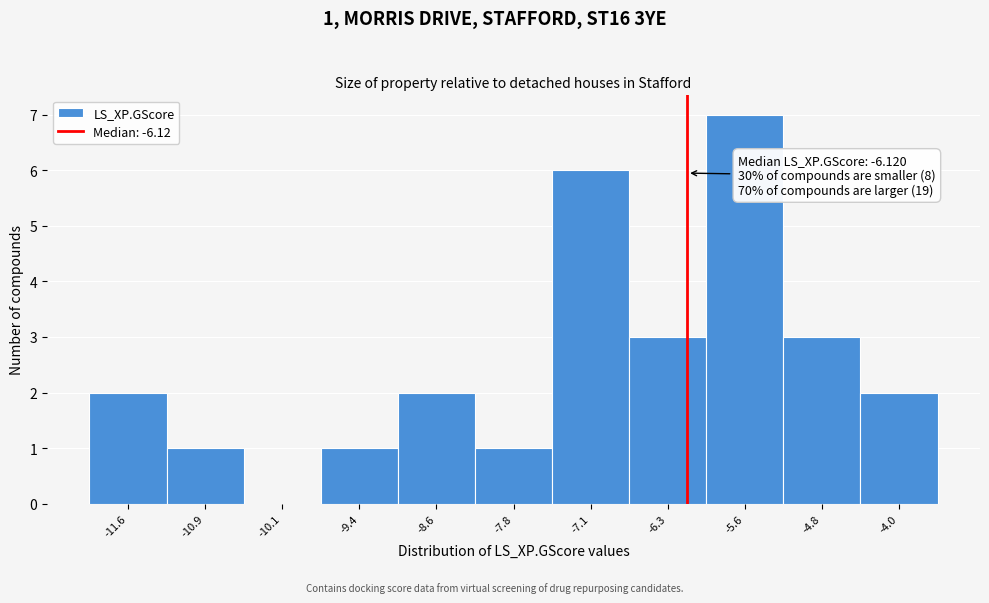

Which range on the x-axis has the tallest bar?

-5.9 to -5.2